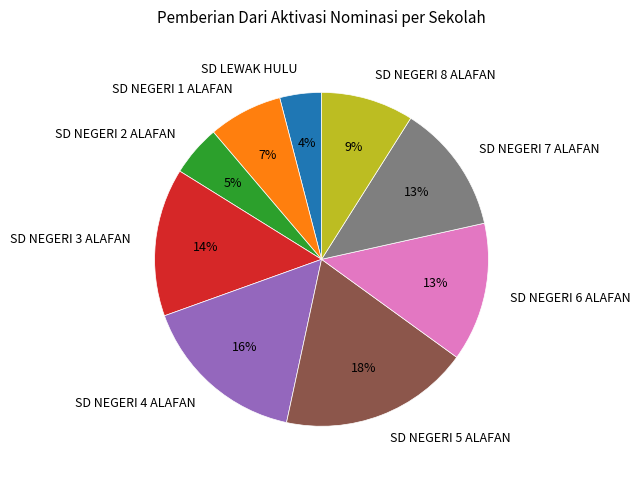

What percentage is the SD LEWAK HULU slice, to the nearest percent?

4%